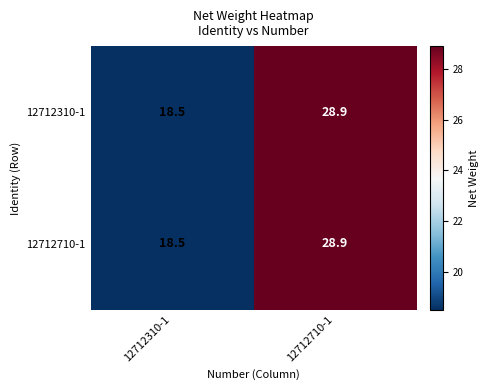

True or false: 12712710-1 has a value of 14.9 at 12712710-1.

False